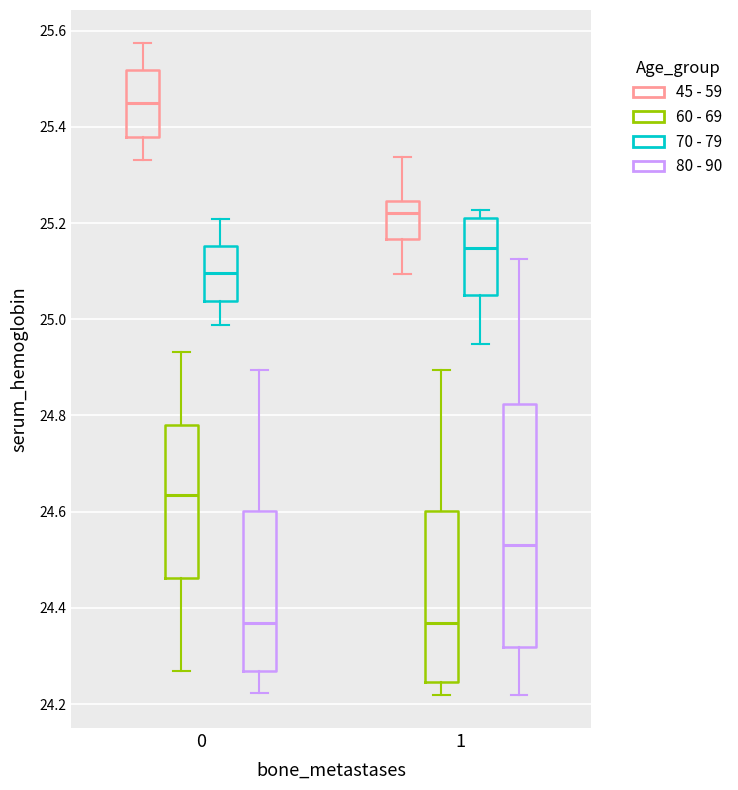

Which box's median line is the highest?

0 (45 - 59)